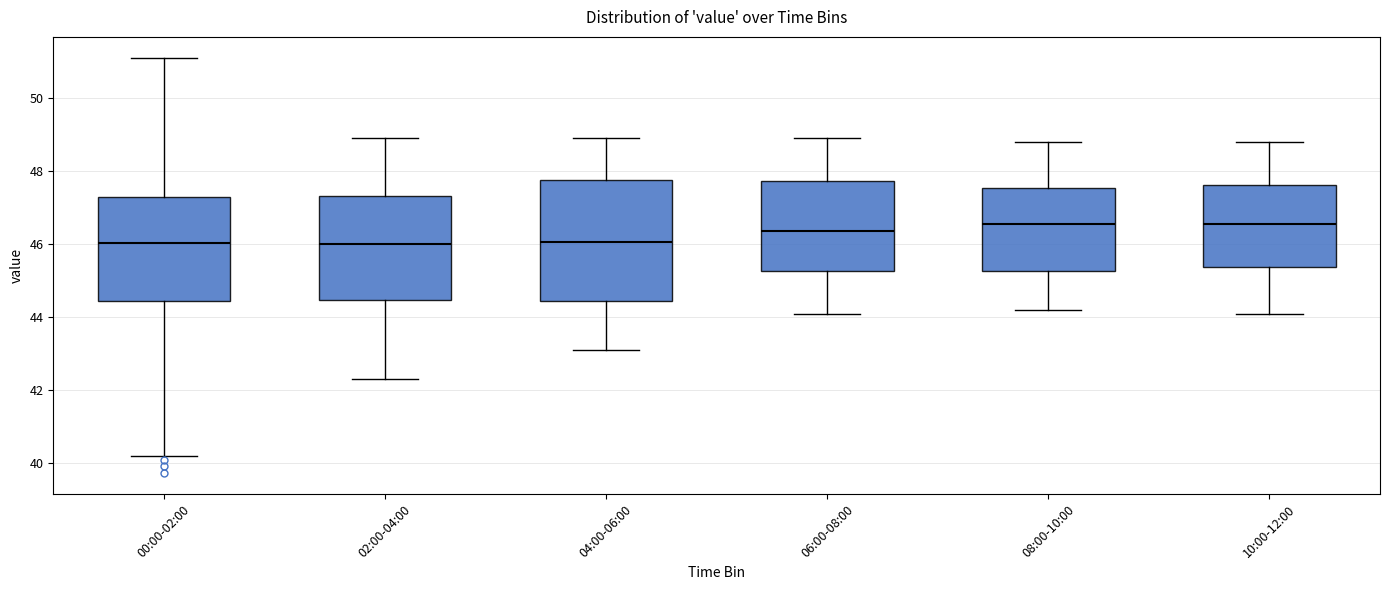

Which box is the tallest, from its lower edge to its upper edge?

04:00-06:00